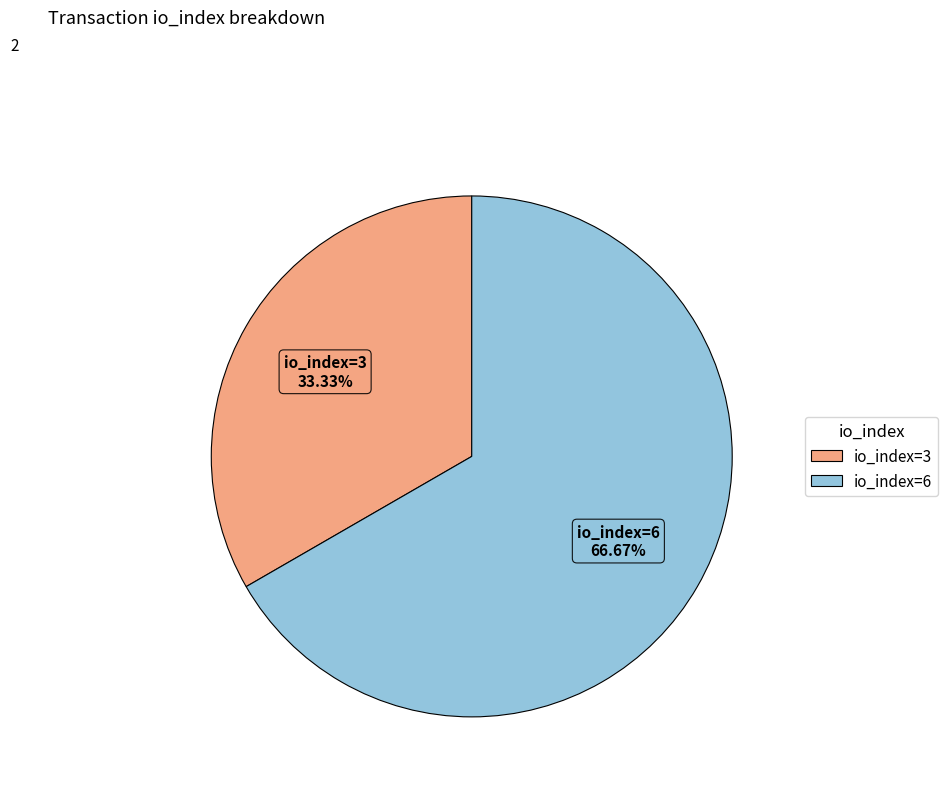

Combined, do io_index=6 and io_index=3 account for over 50%?

Yes